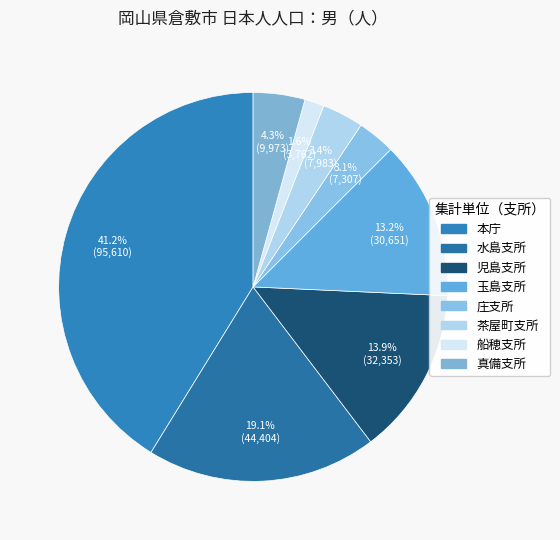

How many segments does this pie chart have?

8